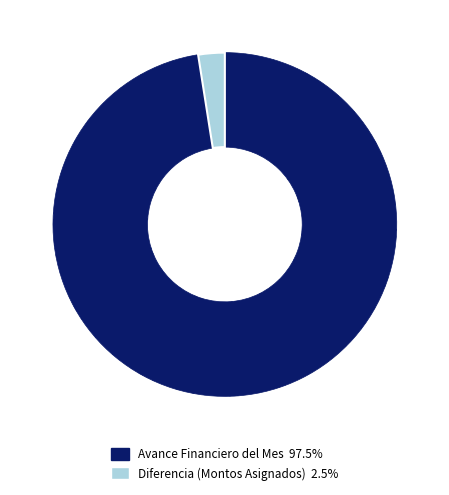

Does any single category account for the majority?

Yes